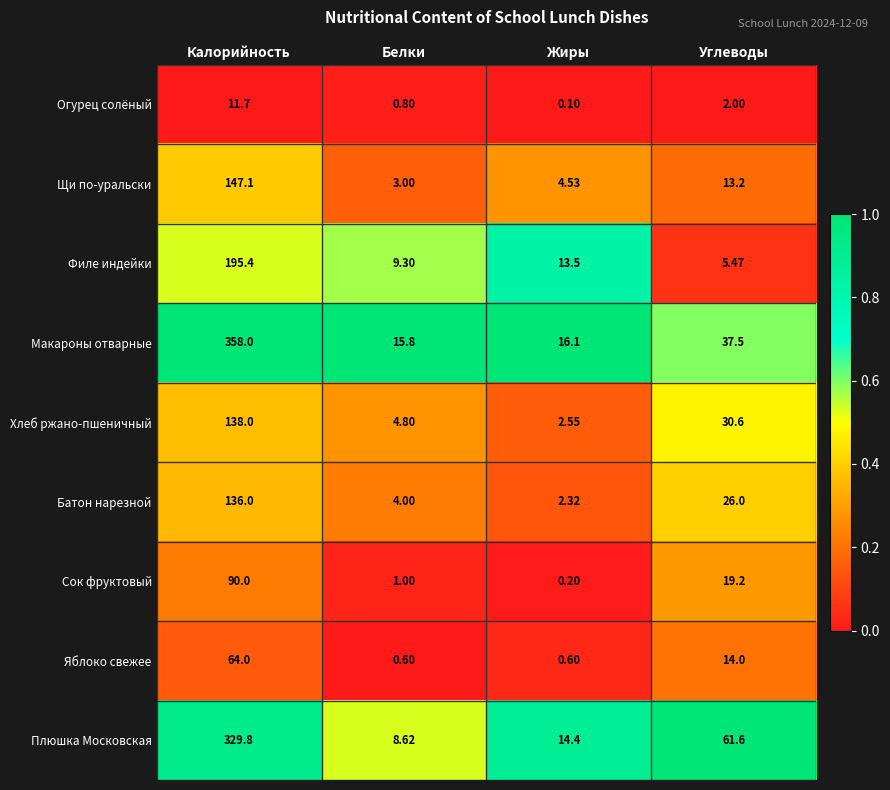

At which label is Хлеб ржано-пшеничный closest to 70?

Углеводы